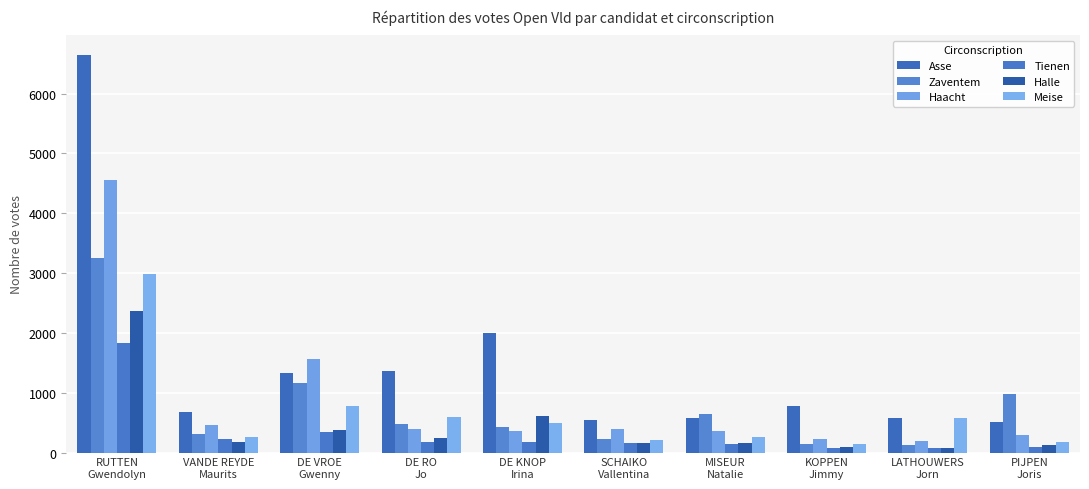

How many series are shown in this chart?

6